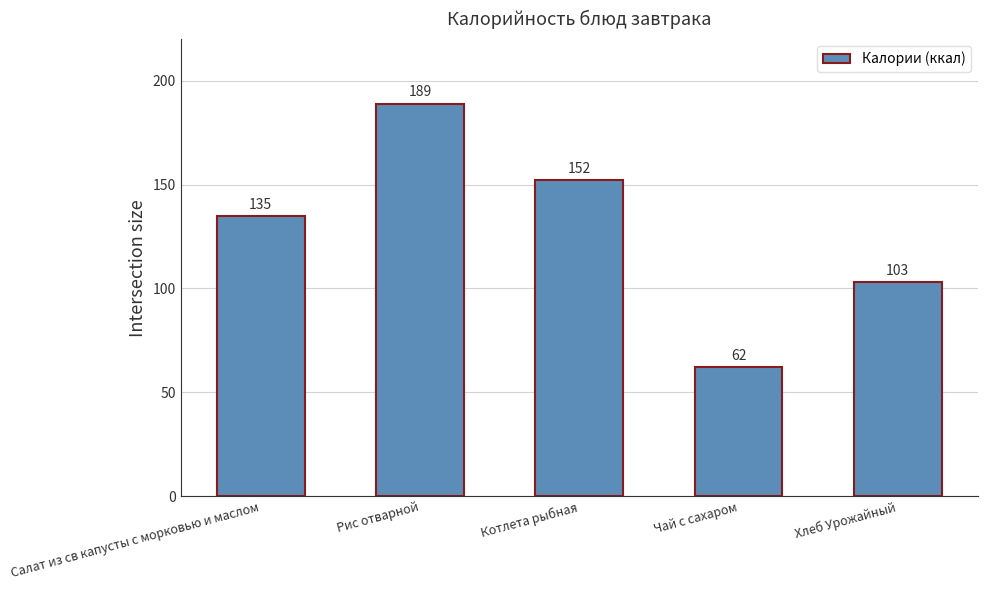

Where is the data nearest to the value 125?

Салат из св капусты с морковью и маслом